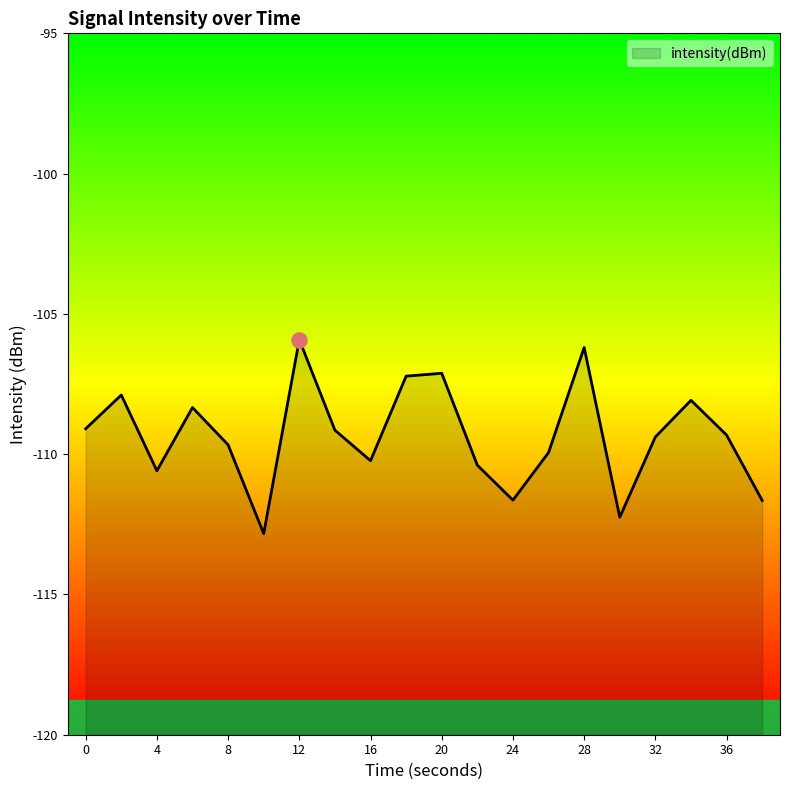

Between 8 and 14, which is larger?

14